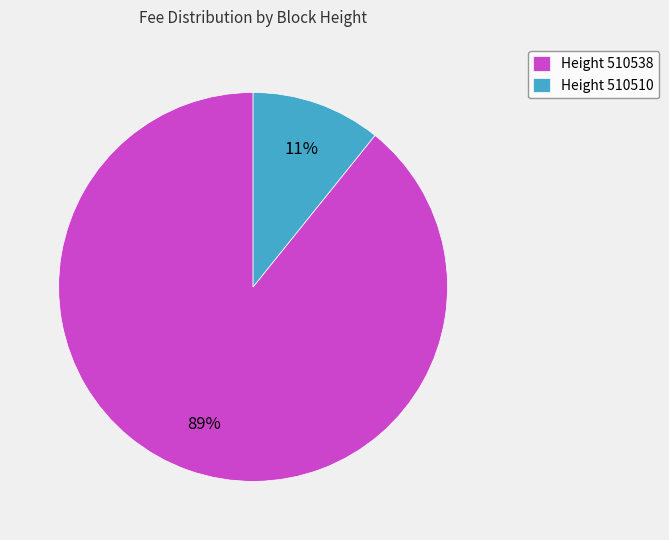

Do Height 510538 and Height 510510 together represent more than half of the pie?

Yes